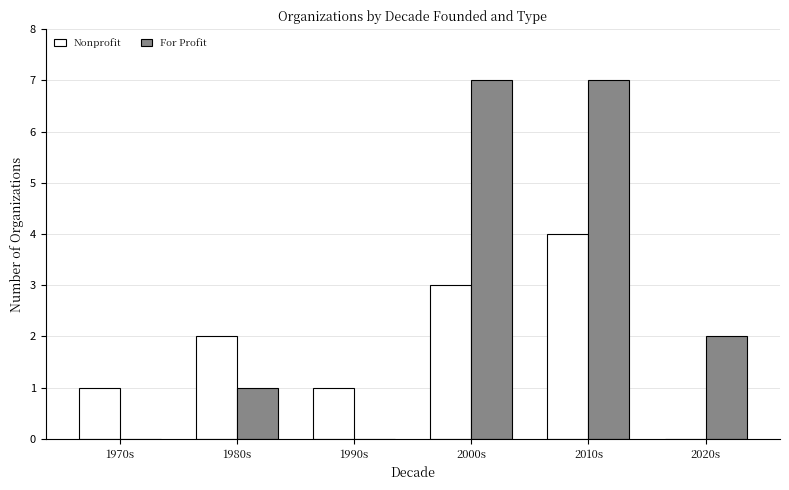

Read the Nonprofit value at 1980s.

2